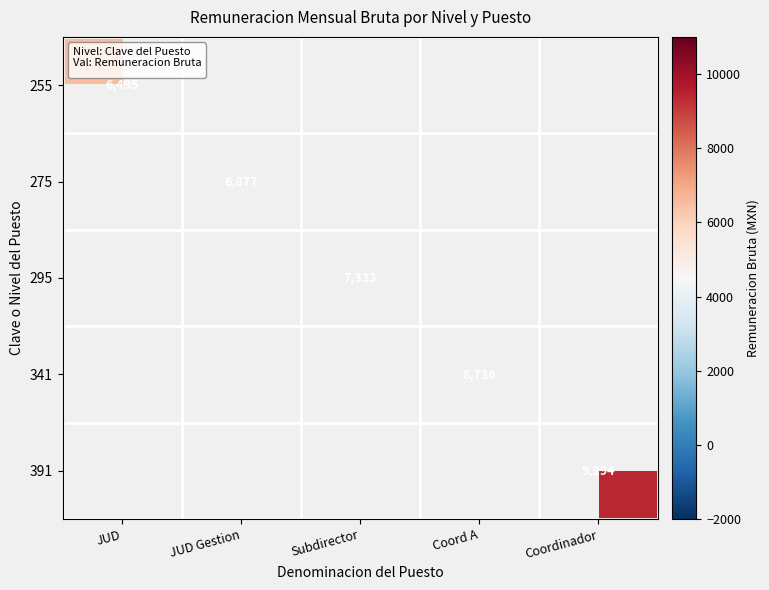

At which category does the chart reach its peak across all series?

Coordinador